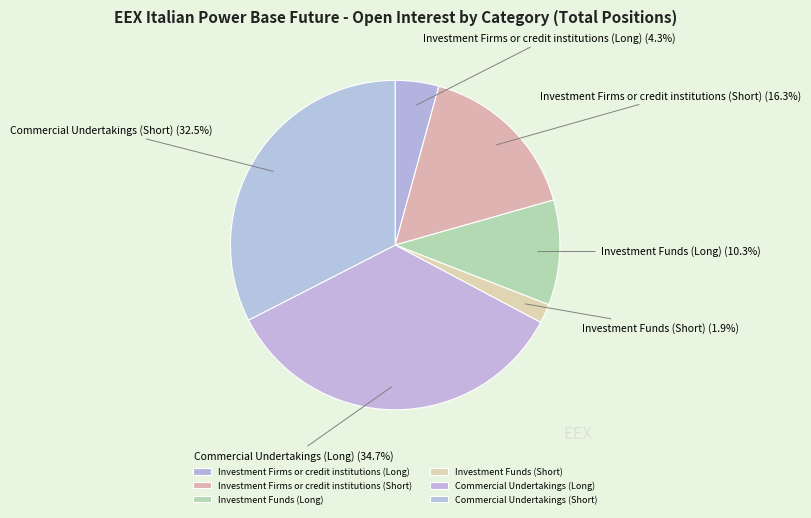

Which slice is the smallest?

Investment Funds (Short)